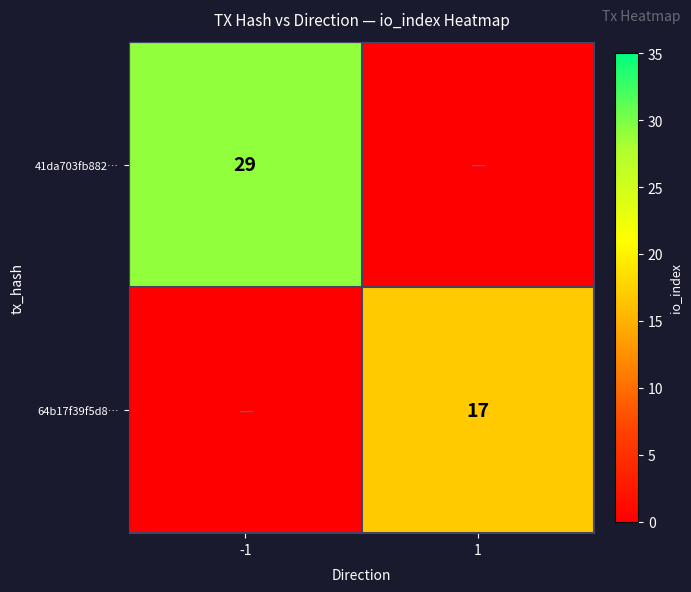

Is it true that 41da703fb882… equals 12 at -1?

False